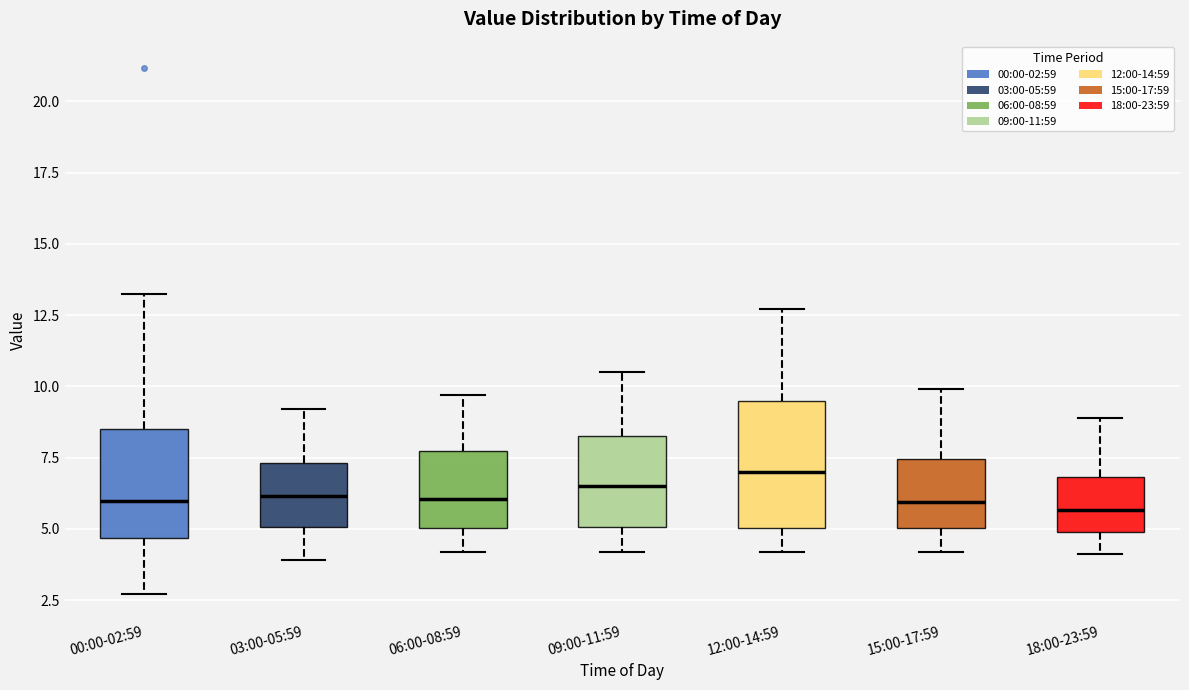

Reading left to right, transcribe this box plot: for each box, give where its median line is, the range the box spans, and where its two whiskers end, as read against the y-axis. The values are not printed on the chart, so give them approximately, as read against the axis.

00:00-02:59: median 6.0, box 4.5 to 8.5, whiskers 2.5 to 13.0
03:00-05:59: median 6.0, box 5.0 to 7.5, whiskers 4.0 to 9.0
06:00-08:59: median 6.0, box 5.0 to 7.5, whiskers 4.0 to 9.5
09:00-11:59: median 6.5, box 5.0 to 8.5, whiskers 4.0 to 10.5
12:00-14:59: median 7.0, box 5.0 to 9.5, whiskers 4.0 to 12.5
15:00-17:59: median 6.0, box 5.0 to 7.5, whiskers 4.0 to 10.0
18:00-23:59: median 5.5, box 5.0 to 7.0, whiskers 4.0 to 9.0